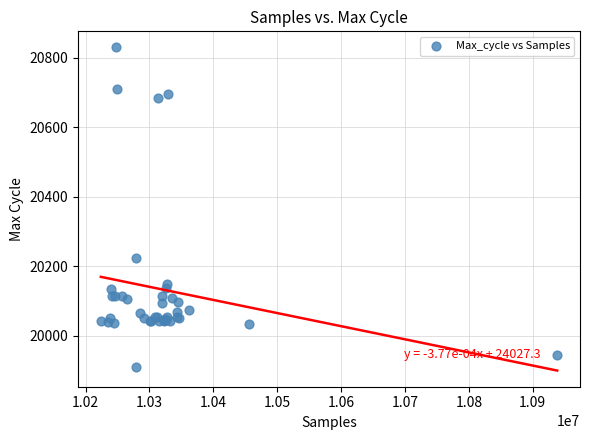

What Y value in the scatter plot is closest to 20370?

20223